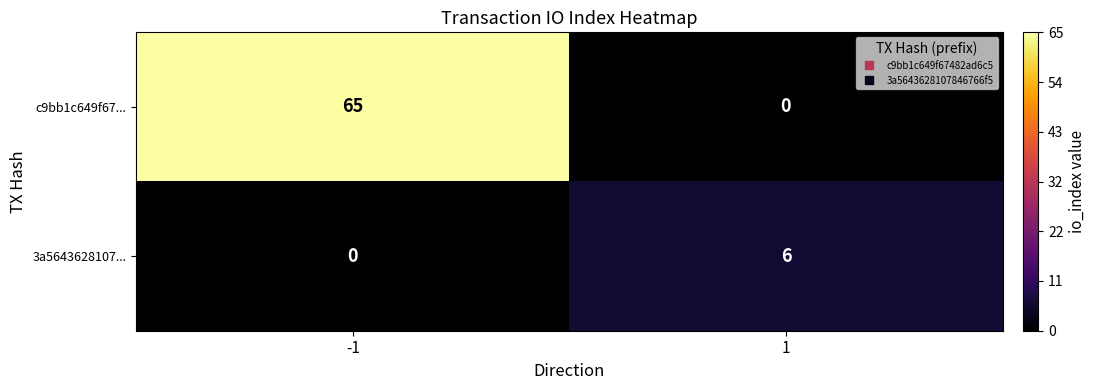

What is the sum of all c9bb1c649f67... values?

65